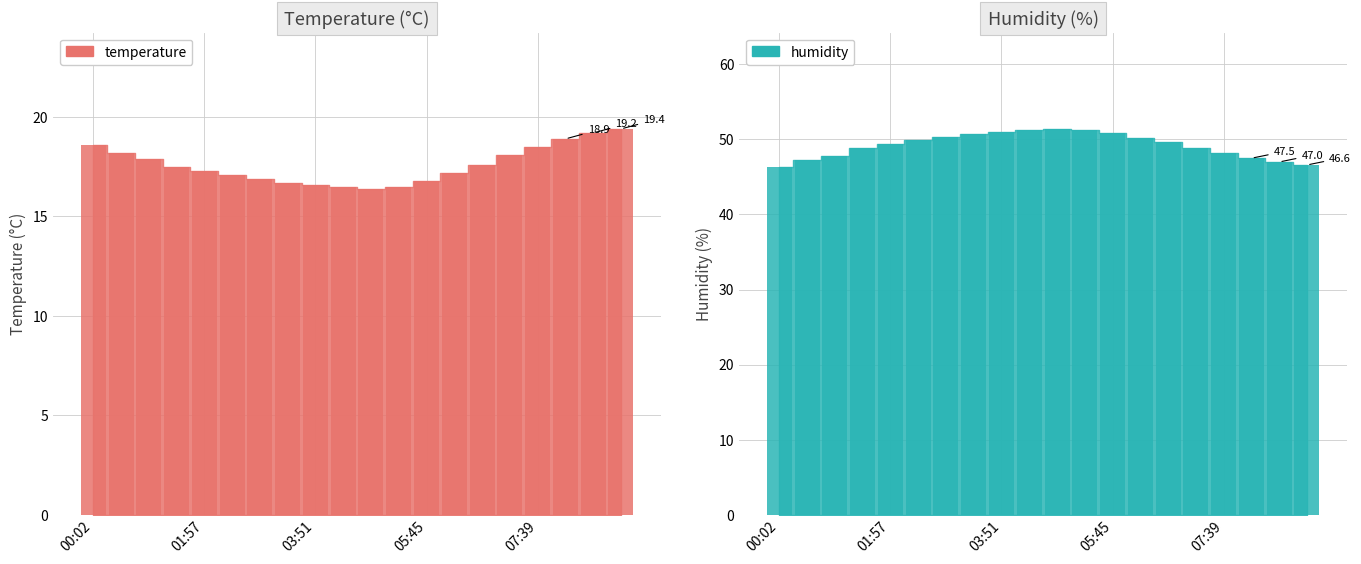

Reading left to right, extract all data points from this chart.

temperature: 00:02=18.6	00:31=18.2	01:00=17.9	01:28=17.5	01:57=17.3	02:25=17.1	02:54=16.9	03:22=16.7	03:51=16.6	04:19=16.5	04:48=16.4	05:16=16.5	05:45=16.8	06:13=17.2	06:42=17.6	07:10=18.1	07:39=18.5	08:07=18.9	08:36=19.2	09:04=19.4
humidity: 00:02=46.3	00:31=47.2	01:00=47.8	01:28=48.8	01:57=49.4	02:25=49.9	02:54=50.3	03:22=50.7	03:51=51.0	04:19=51.2	04:48=51.4	05:16=51.2	05:45=50.8	06:13=50.2	06:42=49.6	07:10=48.9	07:39=48.2	08:07=47.5	08:36=47.0	09:04=46.6